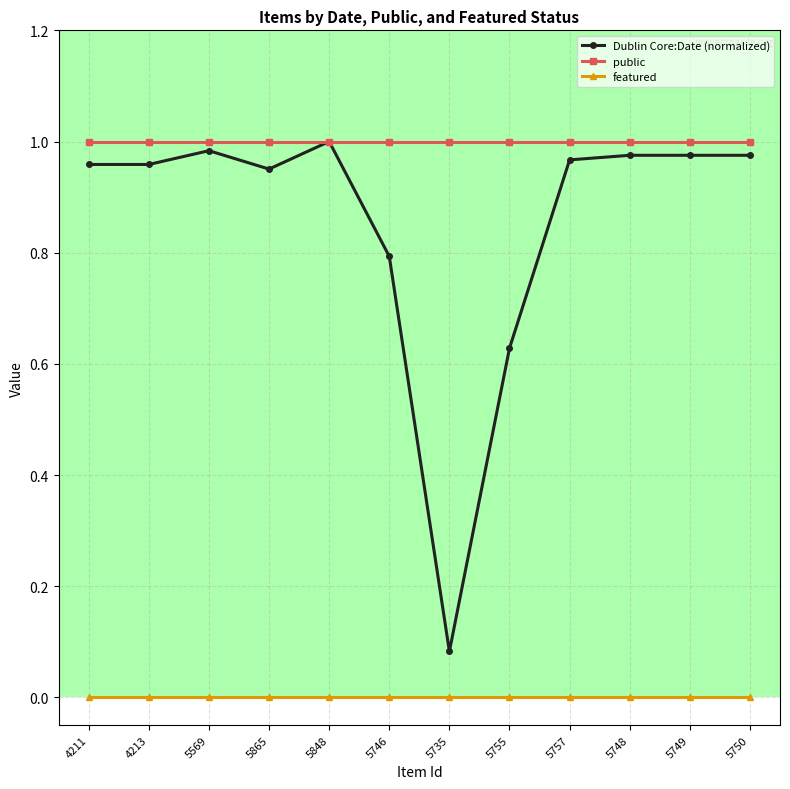

True or false: featured and public cross at least once.

False